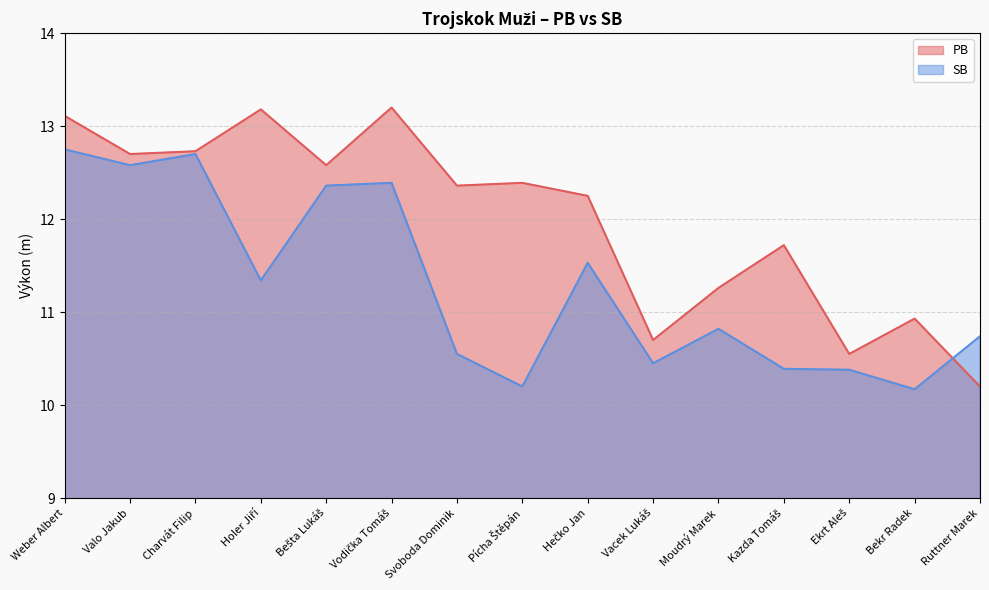

The value of PB at Kazda Tomáš is 4.0. True or false?

False